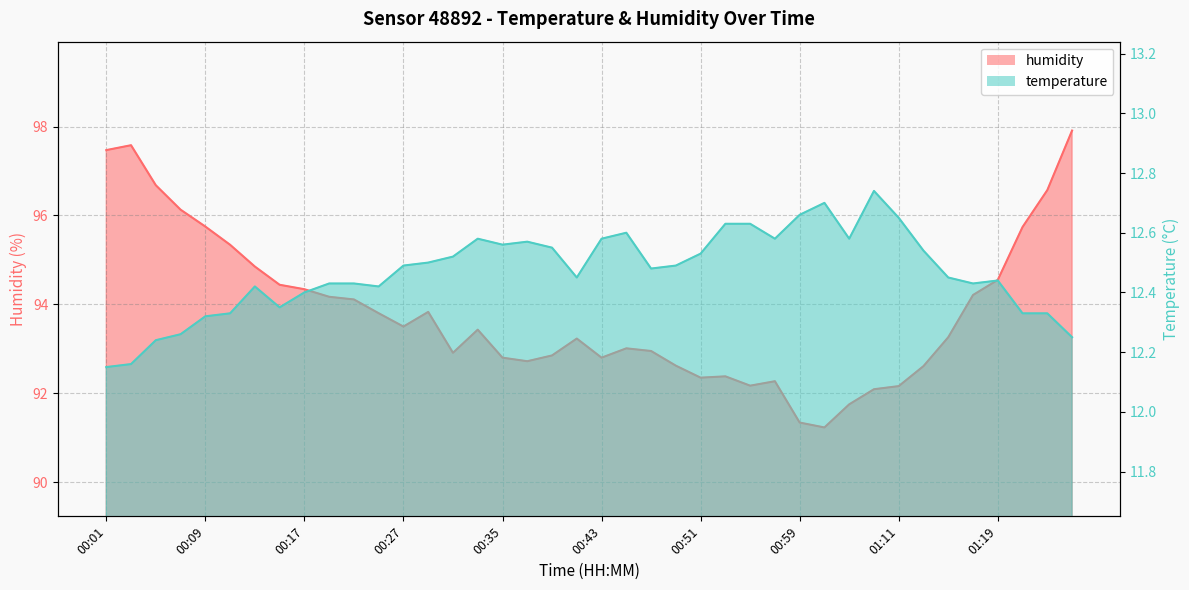

Which series has the largest total across all categories?

humidity